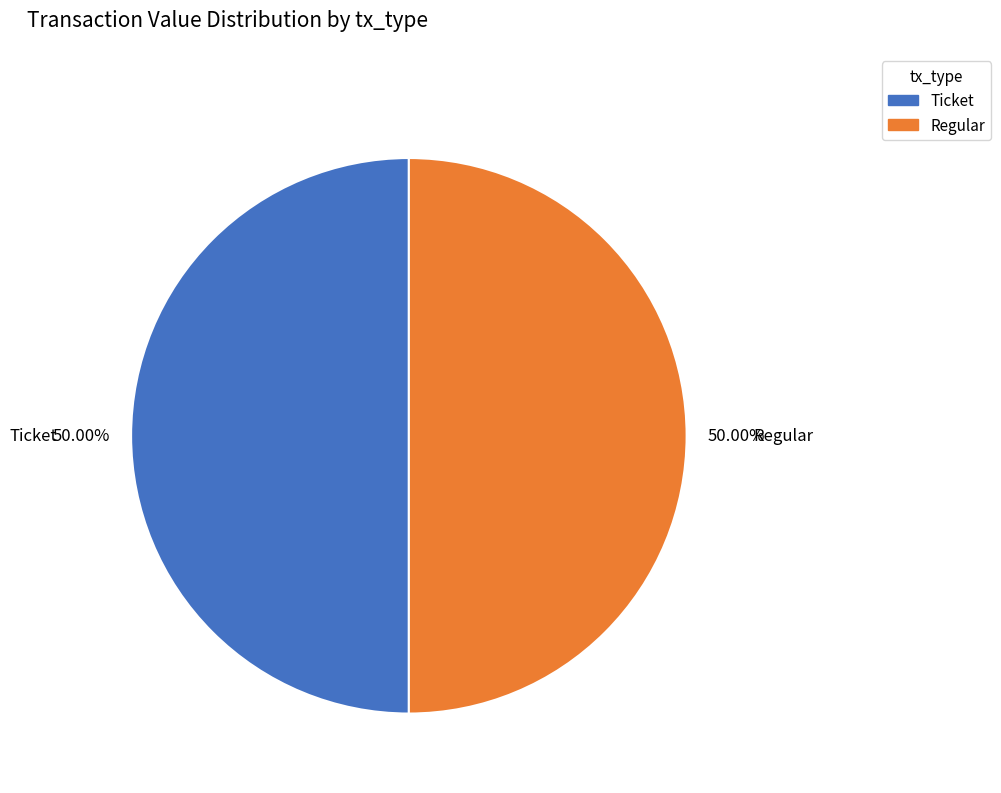

What is the ratio of the value at Regular to the value at Ticket?

1.0